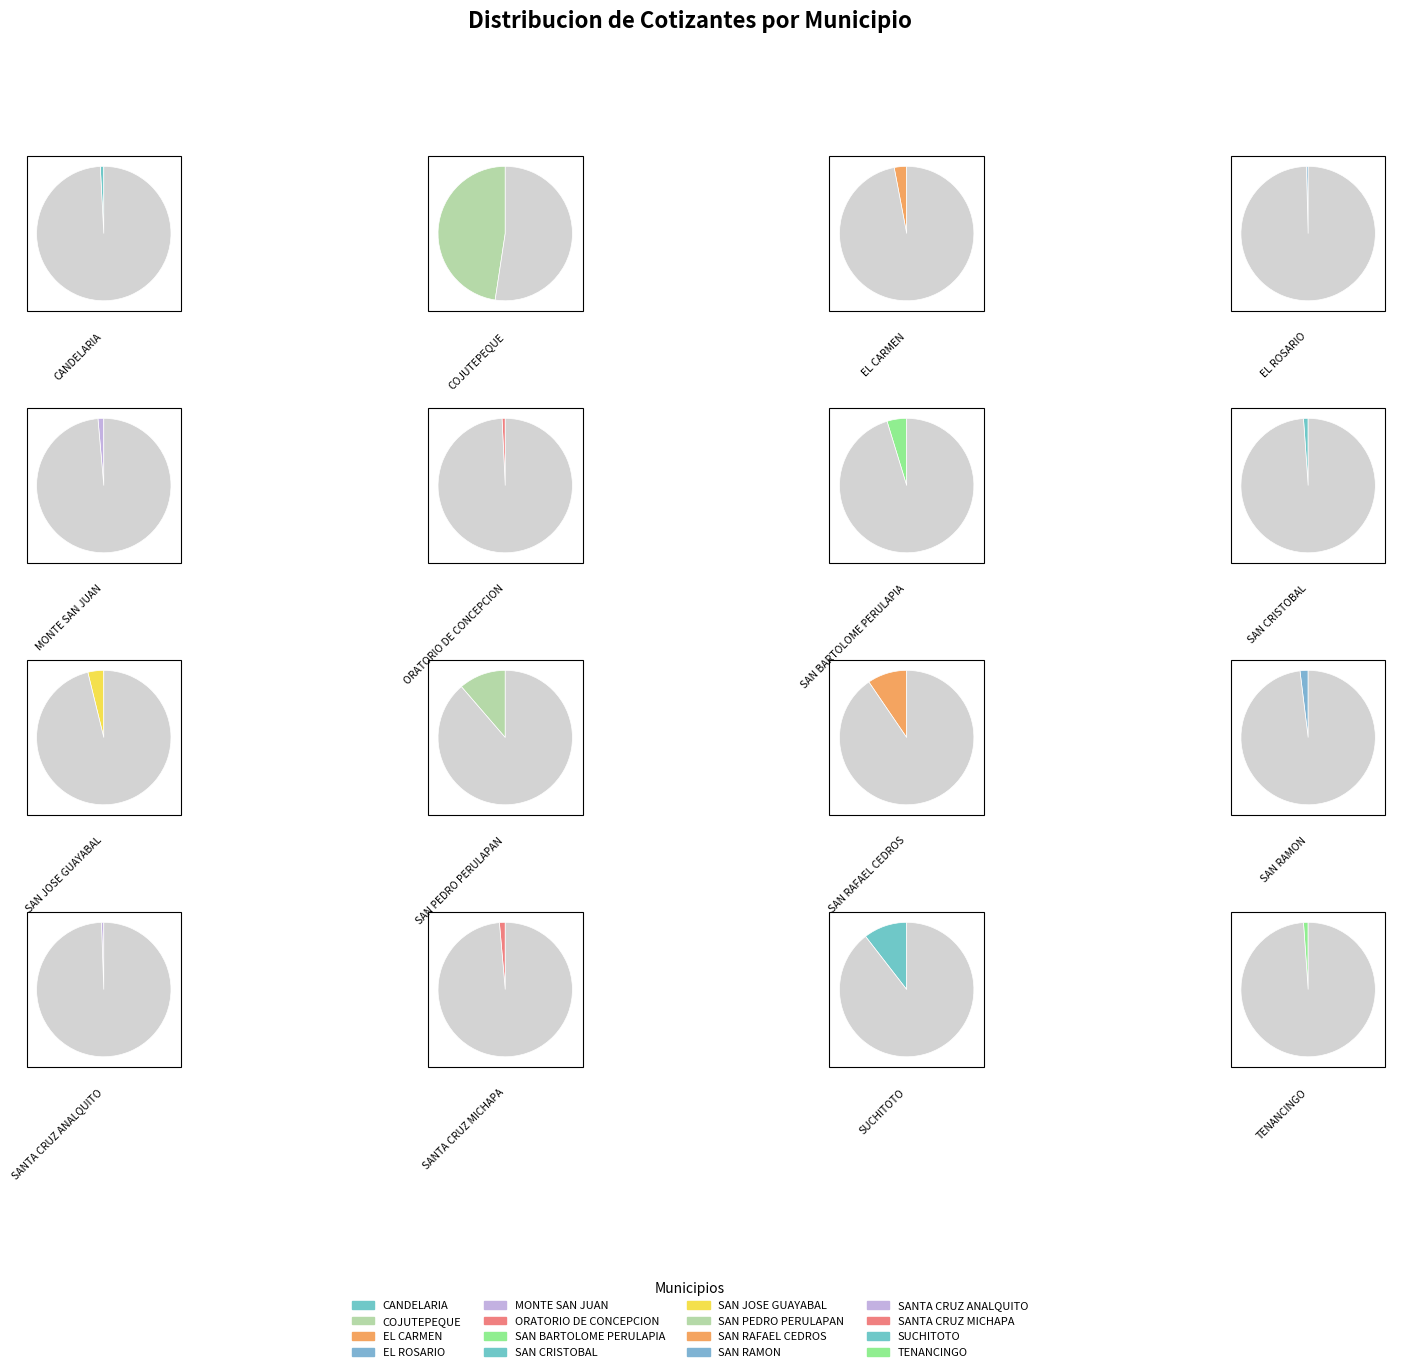

What is the smallest slice in the pie chart?

EL ROSARIO